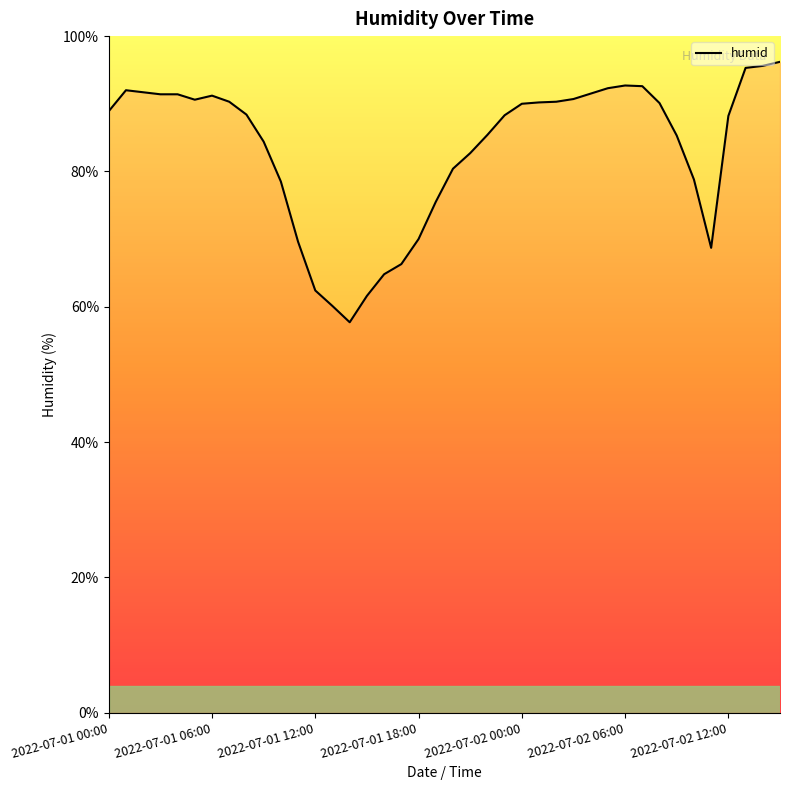

What is the average value?

83.3